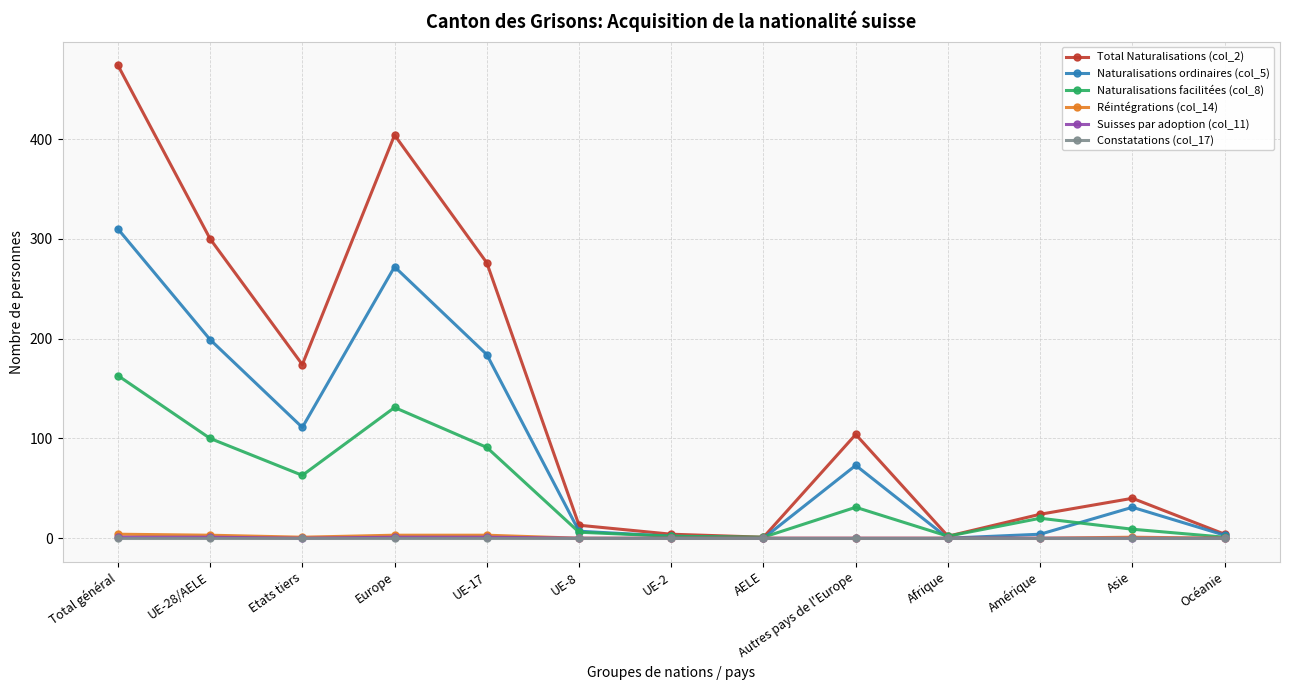

Which series changed the most between Europe and Océanie?

Total Naturalisations (col_2)